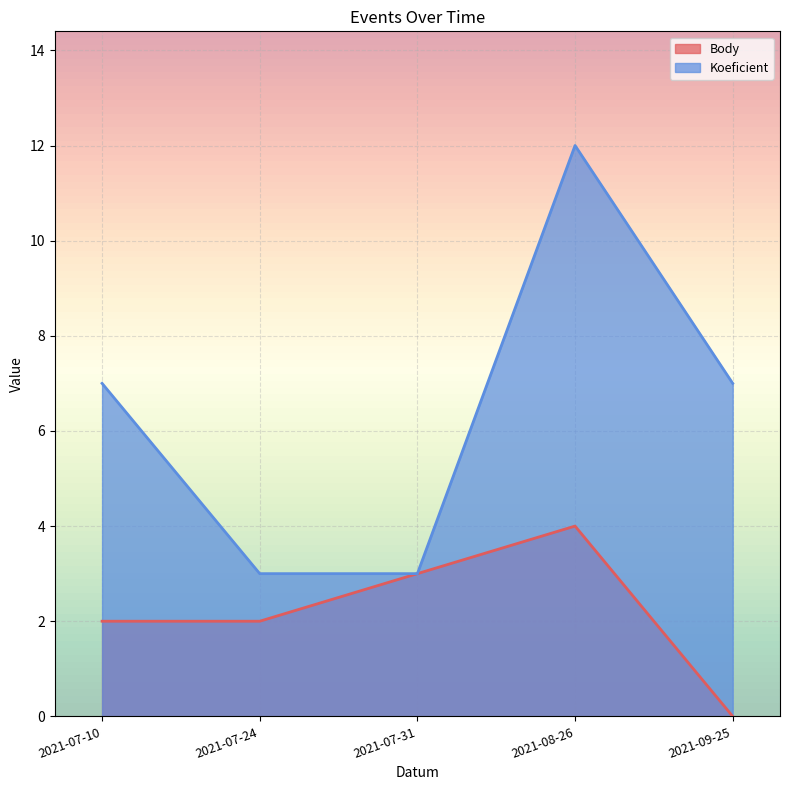

Between 2021-08-26 and 2021-09-25, which is larger?

2021-08-26